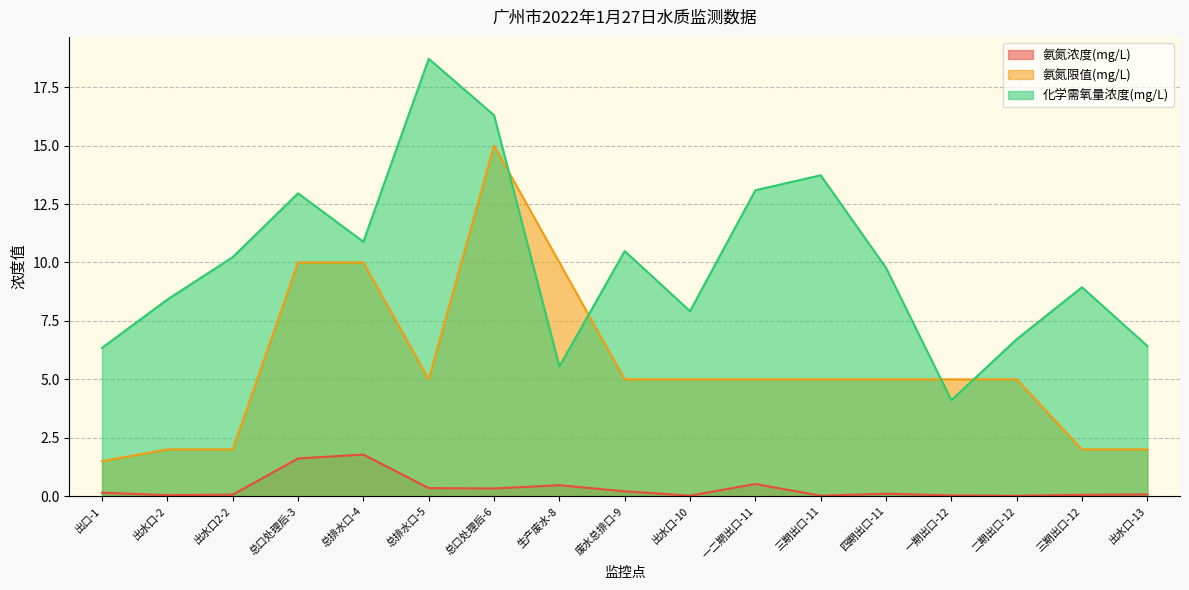

How many data points does each series have?

17